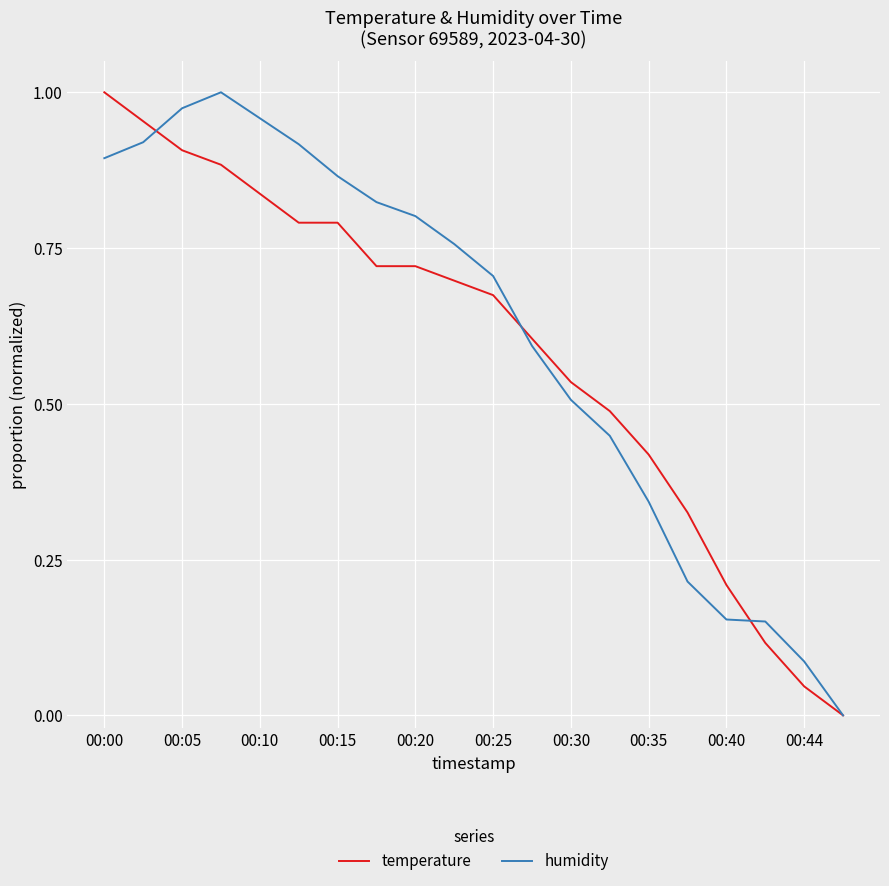

At how many categories does at least one series exceed 0?

19